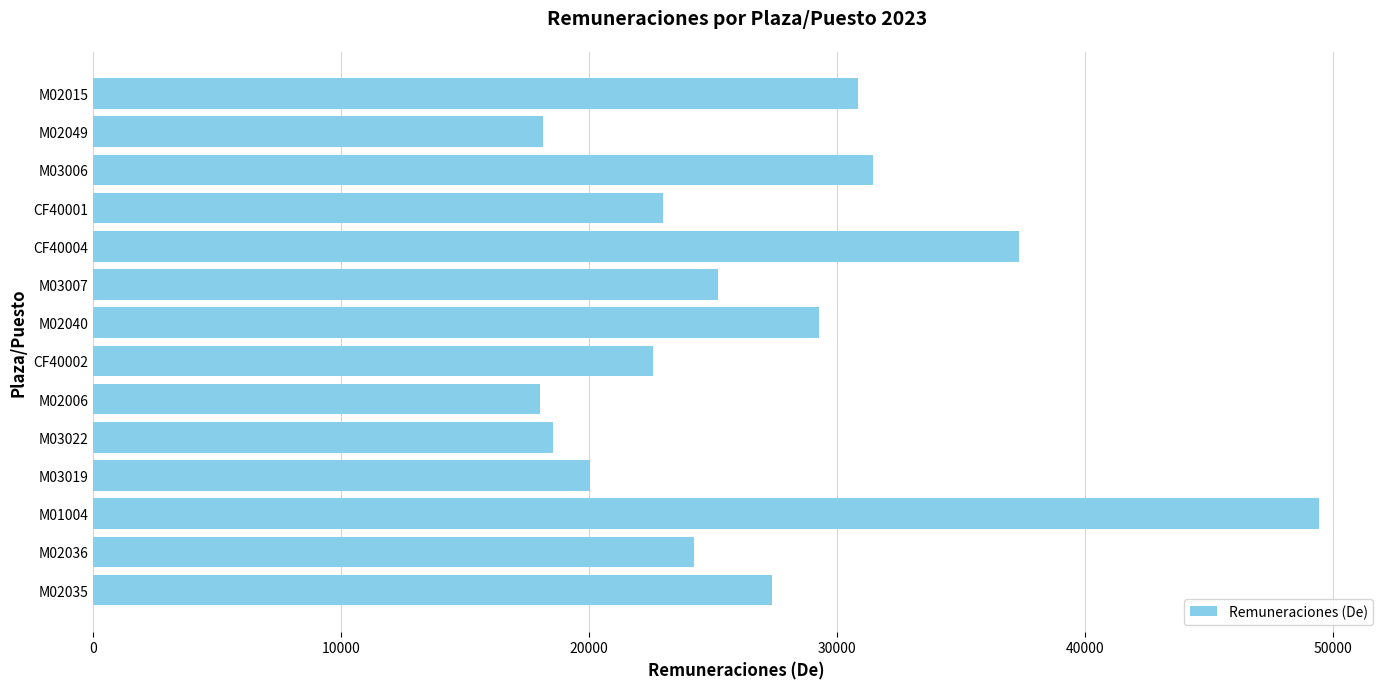

What is the change in value from CF40002 to CF40004?

+14760